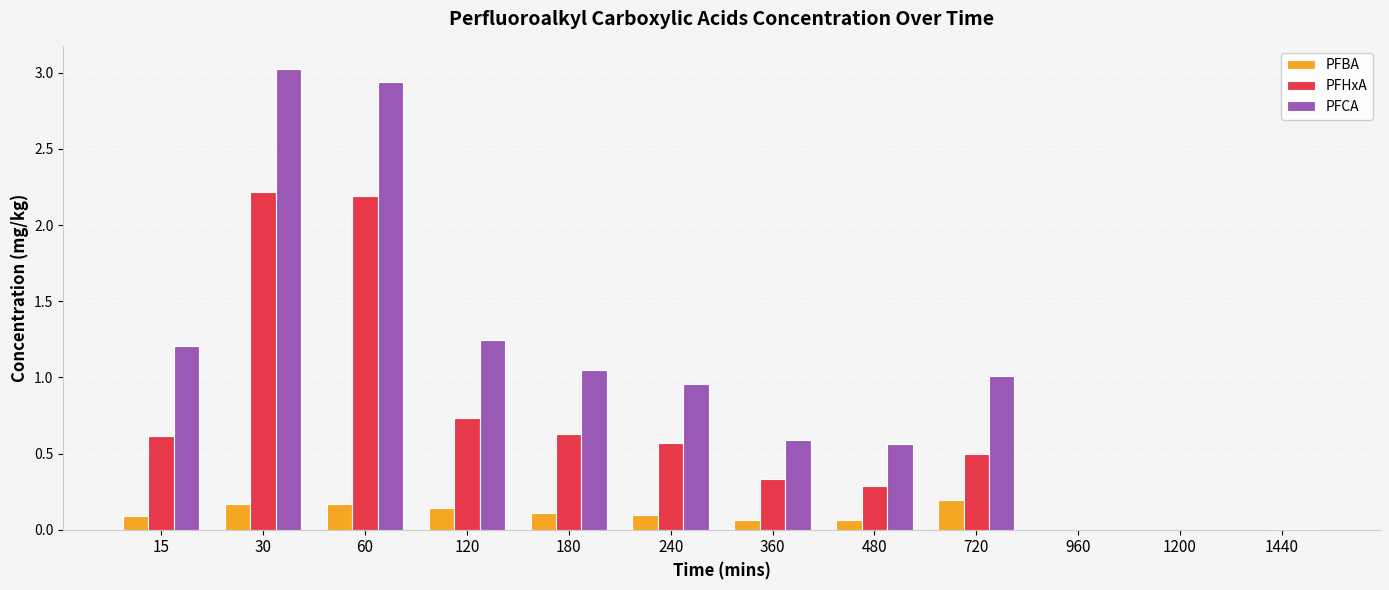

Which series has the largest total across all categories?

PFCA